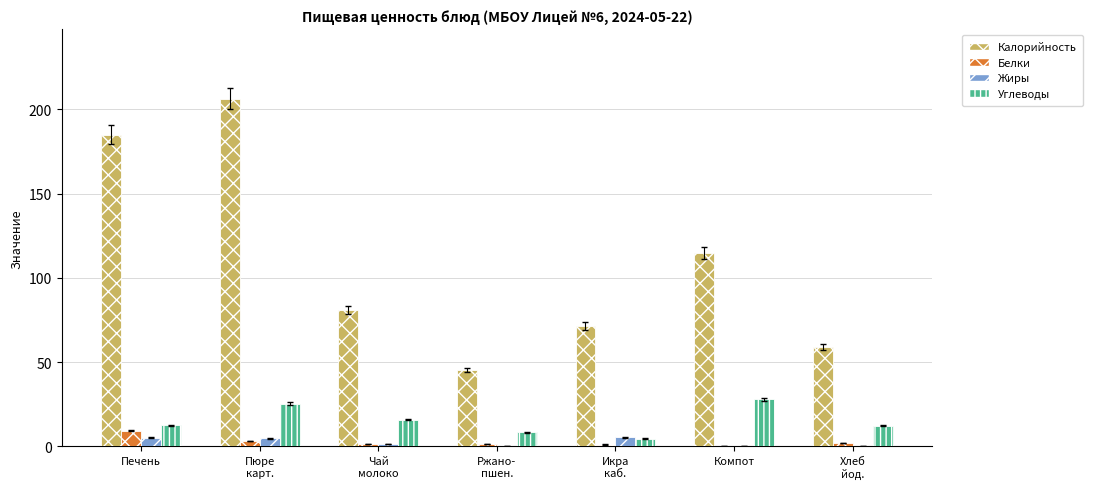

Between Пюре
карт. and Чай
молоко, which series saw the biggest shift?

Калорийность